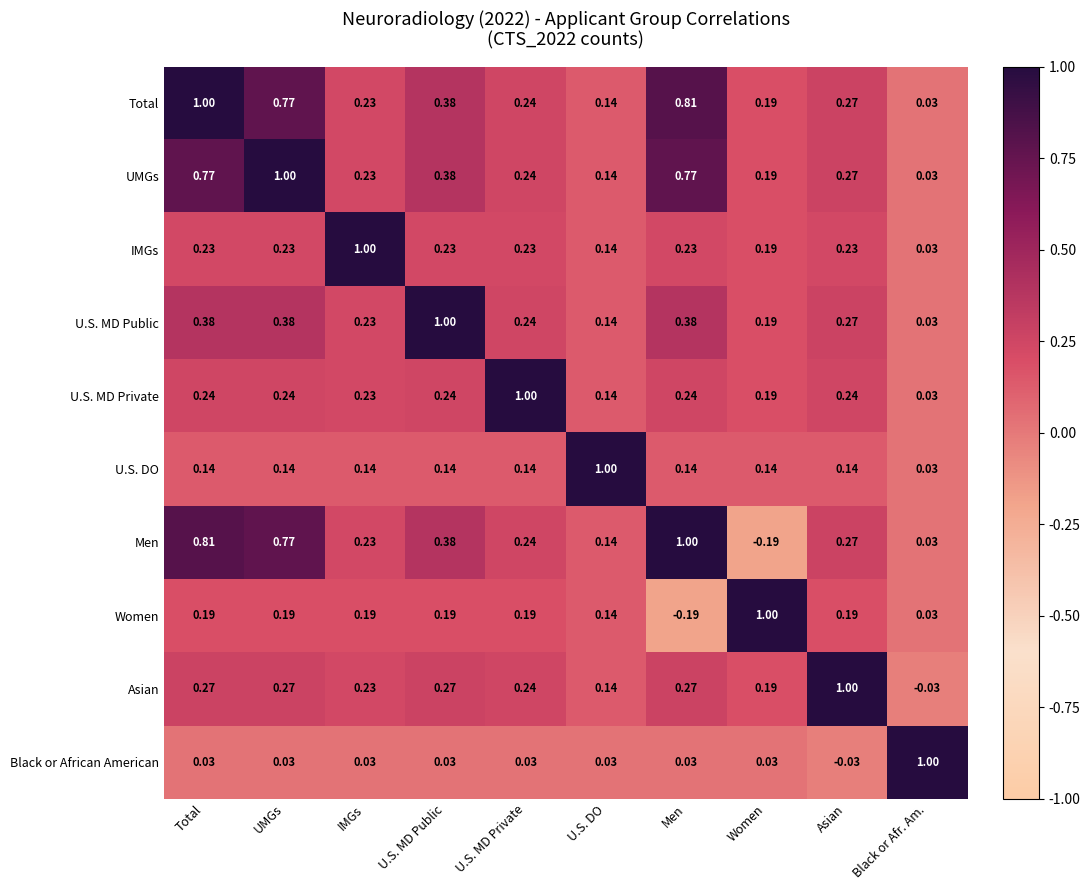

At which category is the sum across all series the highest?

Total